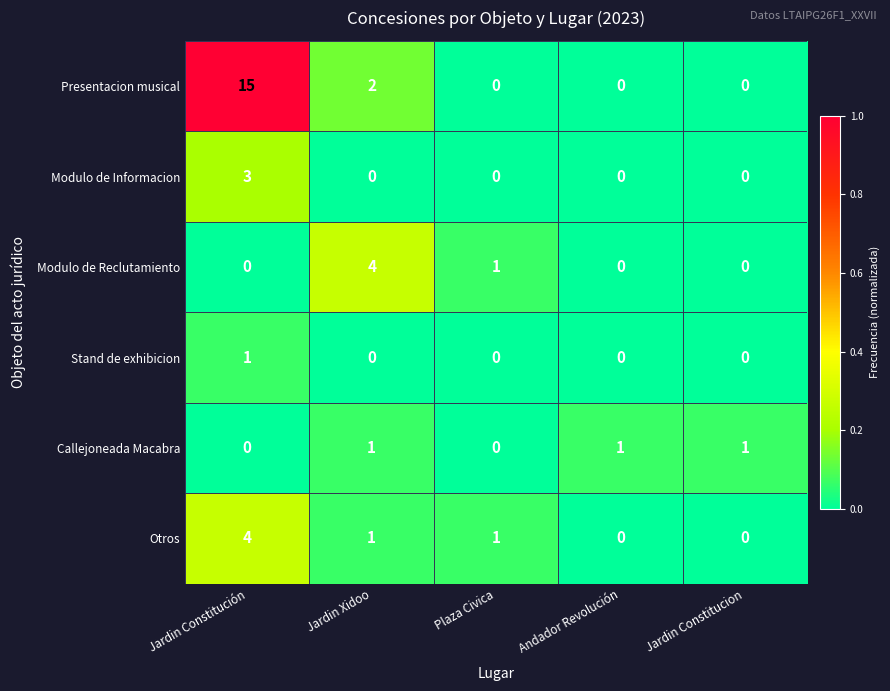

Read the Modulo de Reclutamiento value at Jardin Xidoo.

4